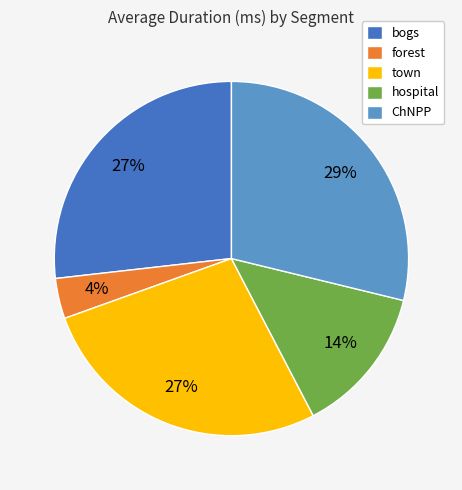

Approximately how many times larger is the value at forest compared to bogs?

0.1